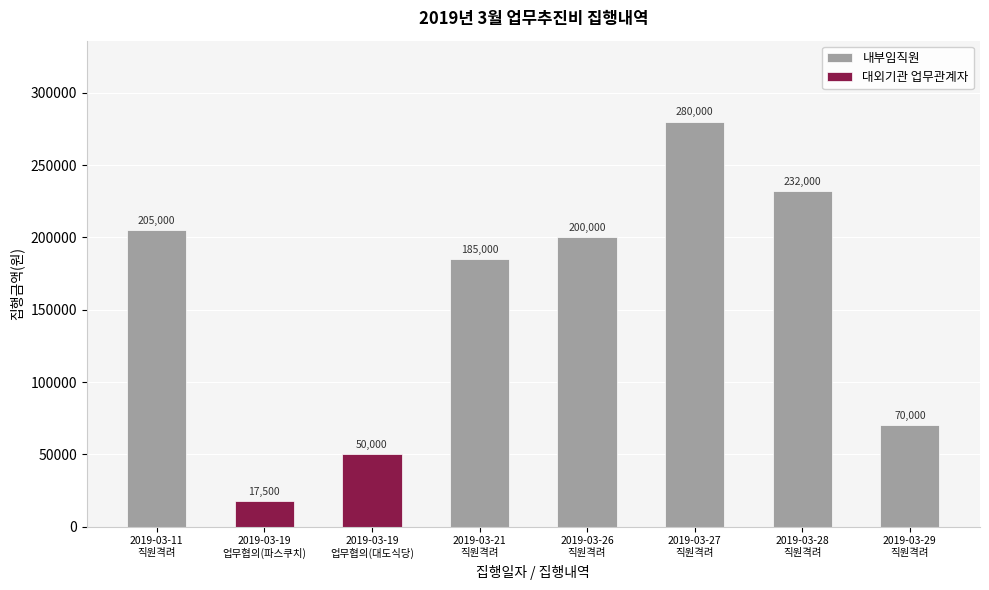

What is the change in value from 2019-03-19
업무협의(대도식당) to 2019-03-28
직원격려?

+182000